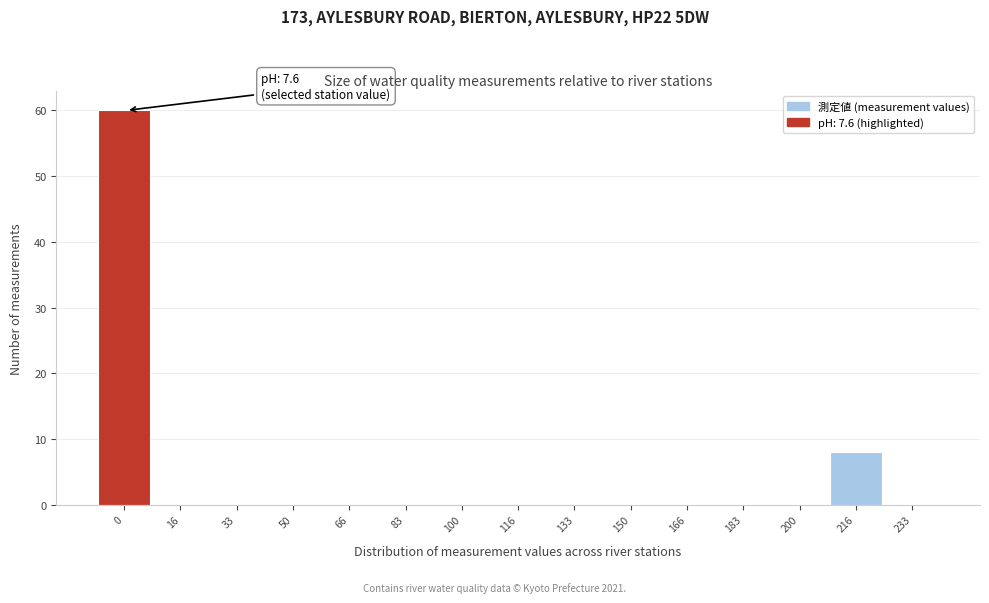

Reading right to left, what are all the values shown in this chart?

233=0	216=8	200=0	183=0	166=0	150=0	133=0	116=0	100=0	83=0	66=0	50=0	33=0	16=0	0=60